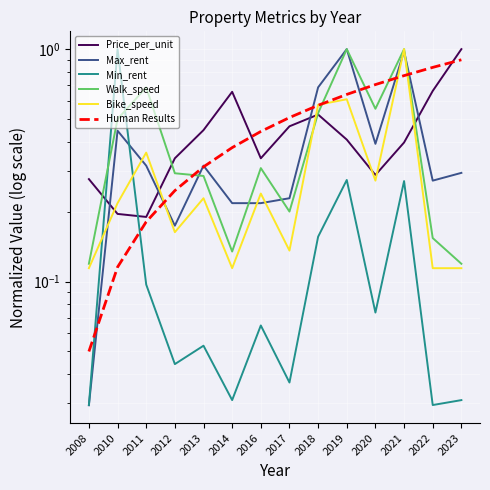

Reading left to right, transcribe all the data shown in this chart.

Price_per_unit: 0.3	0.2	0.2	0.3	0.4	0.7	0.3	0.5	0.5	0.4	0.3	0.4	0.7	1.0
Max_rent: 0.0	0.4	0.3	0.2	0.3	0.2	0.2	0.2	0.7	1.0	0.4	1.0	0.3	0.3
Min_rent: 0.0	1.0	0.1	0.0	0.1	0.0	0.1	0.0	0.2	0.3	0.1	0.3	0.0	0.0
Walk_speed: 0.1	0.5	0.7	0.3	0.3	0.1	0.3	0.2	0.5	1.0	0.6	1.0	0.2	0.1
Bike_speed: 0.1	0.2	0.4	0.2	0.2	0.1	0.2	0.1	0.6	0.6	0.3	1.0	0.1	0.1
Human Results: 0.1	0.1	0.2	0.2	0.3	0.4	0.4	0.5	0.6	0.6	0.7	0.8	0.8	0.9